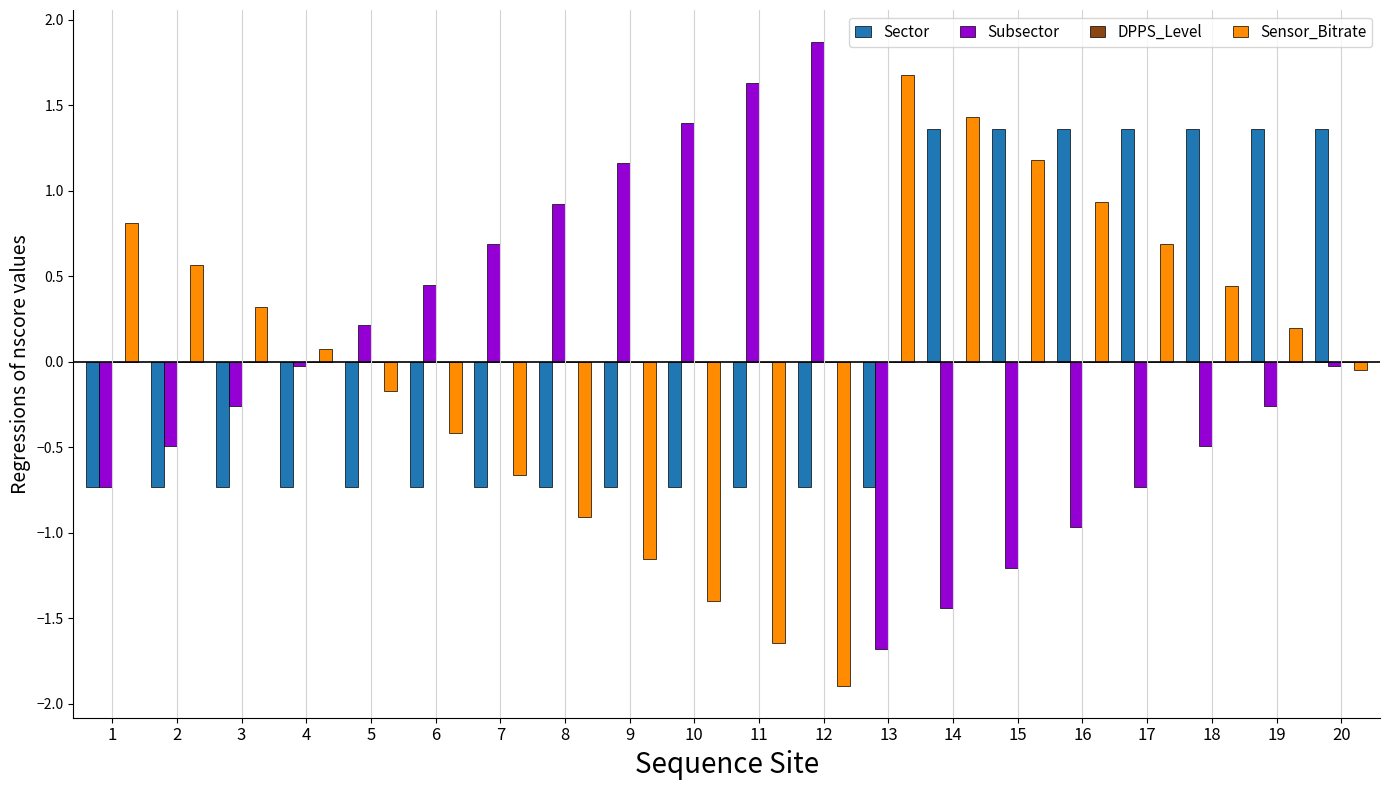

What is the difference between the second highest and second lowest values in the Sensor_Bitrate series?

3.1